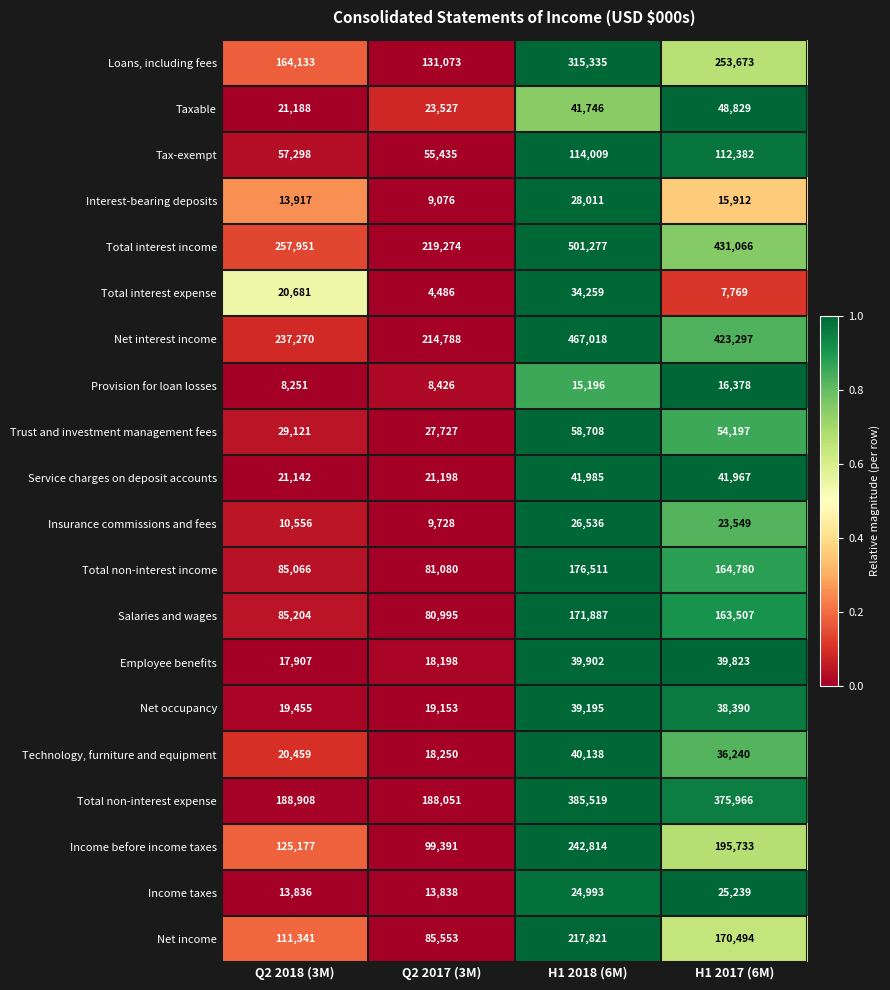

Which series has the largest total across all categories?

Total interest income